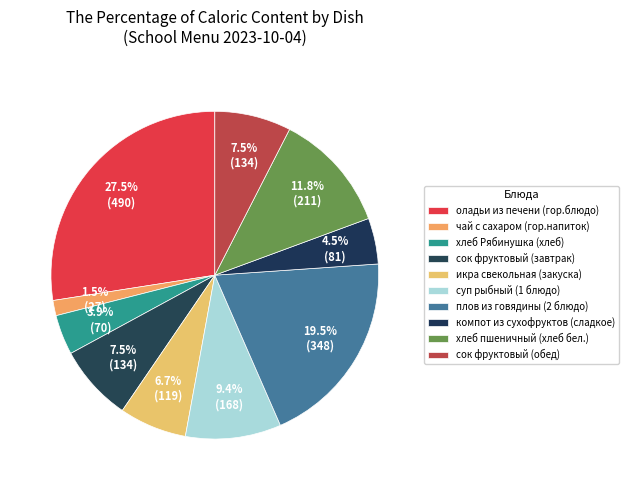

How many slices are in this pie chart?

10